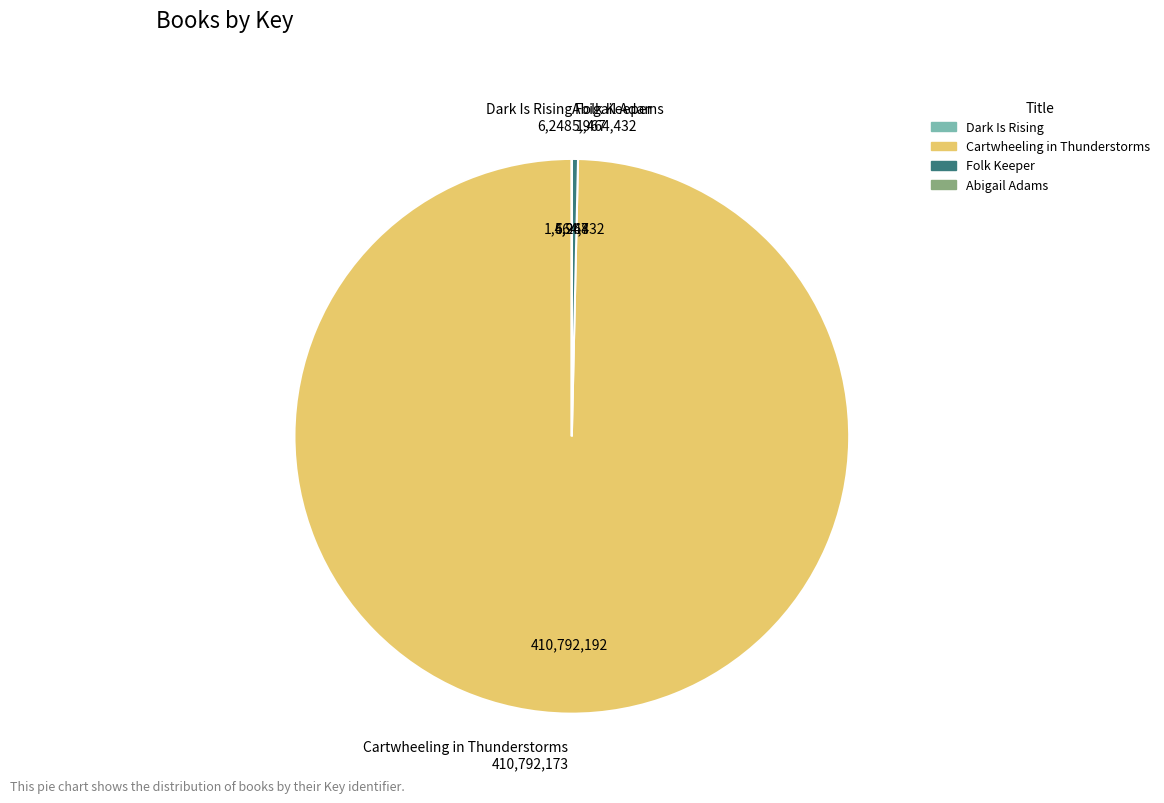

Which category has the biggest portion of the pie?

Cartwheeling in Thunderstorms